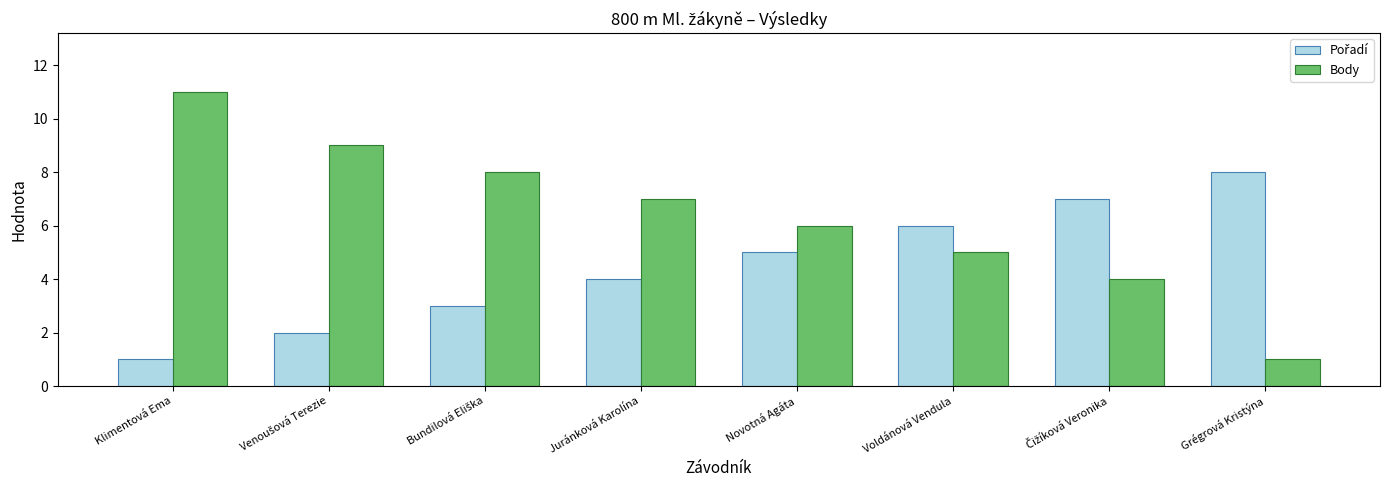

What is the minimum value shown in the chart?

1